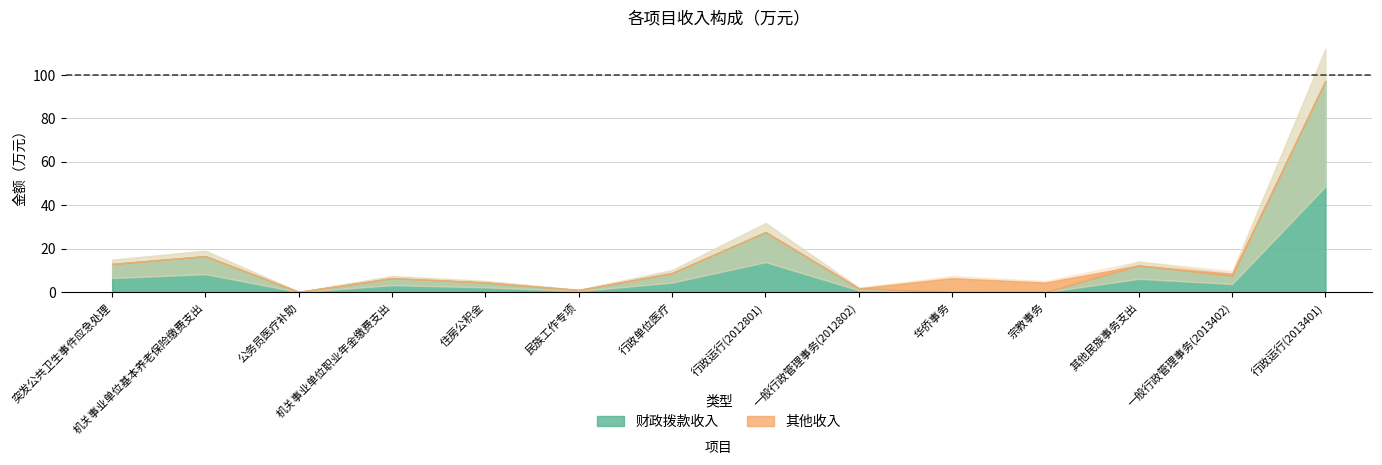

At which category does 财政拨款收入 reach its first local valley?

公务员医疗补助